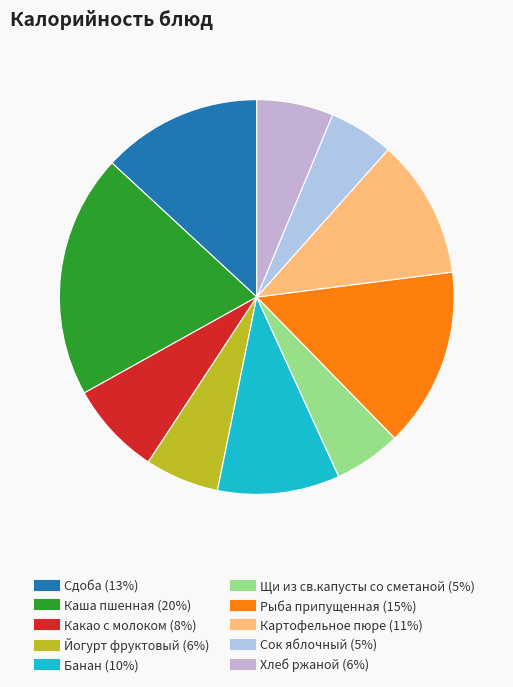

To the nearest percent, what is the difference between the Щи из св.капусты со сметаной and Каша пшенная slice percentages?

14%